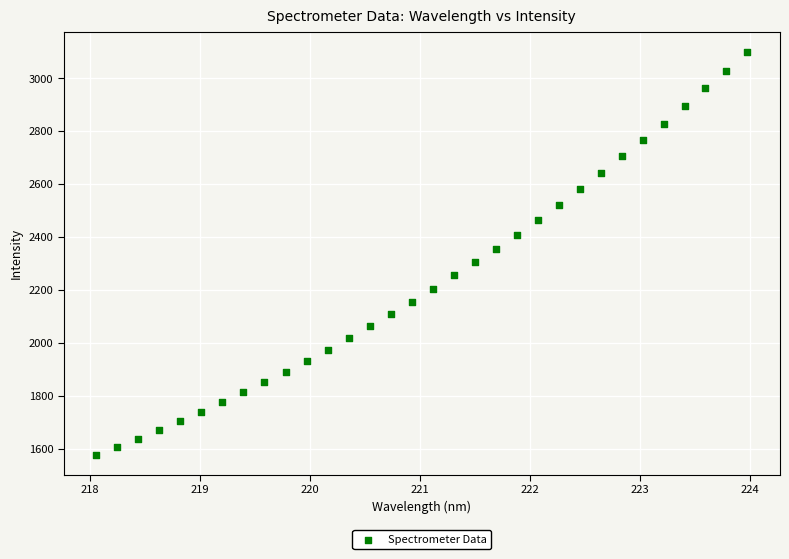

What is the range of Y values (max minus min)?

1522.5